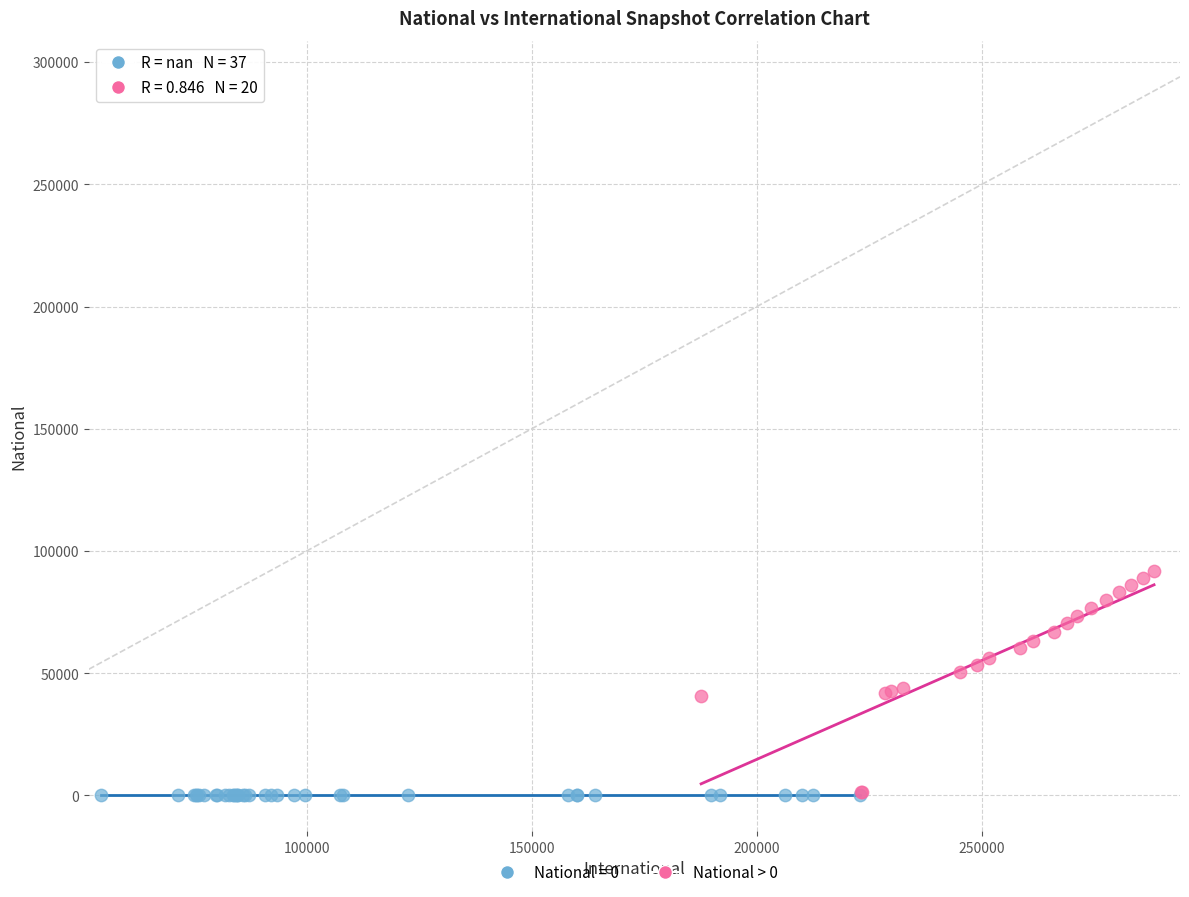

Which series reaches the maximum Y coordinate?

National > 0